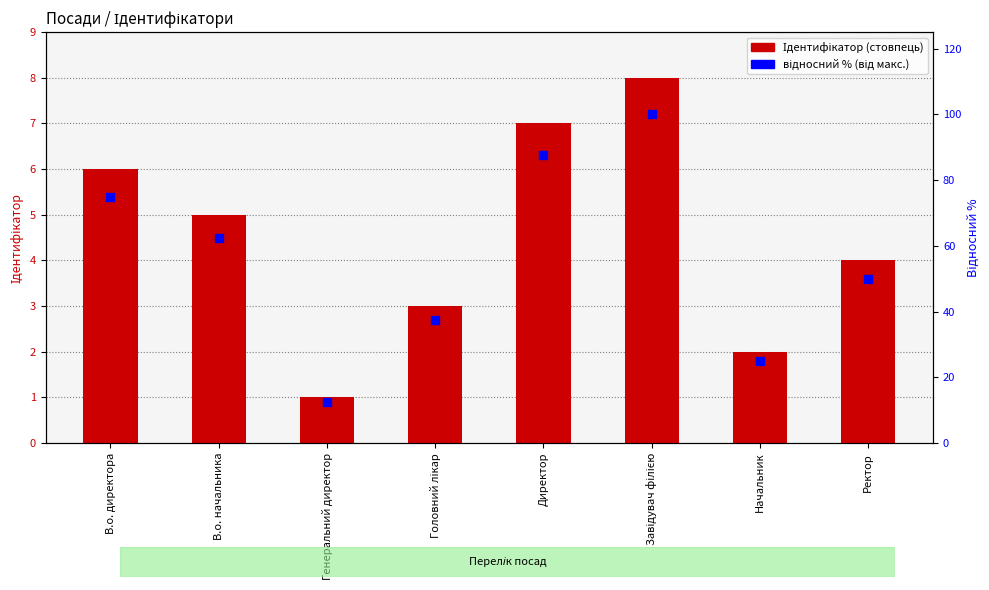

What are all the series names shown in the legend?

Ідентифікатор, відносний % (від макс.)